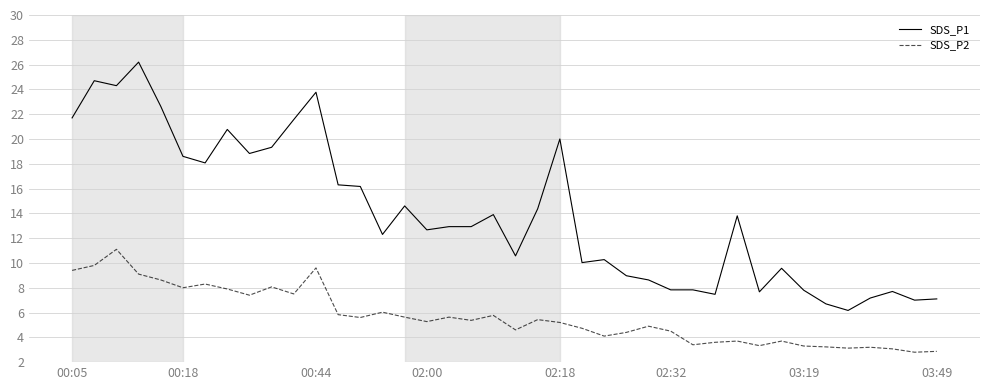

Which series has the largest range (max minus min)?

SDS_P1